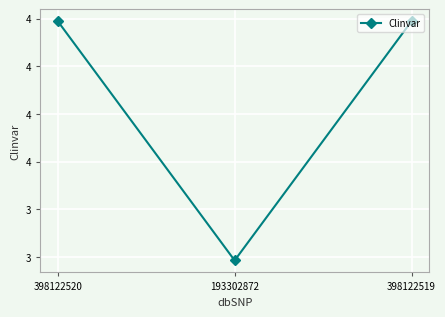

Is this an area chart (filled region under the line)?

No